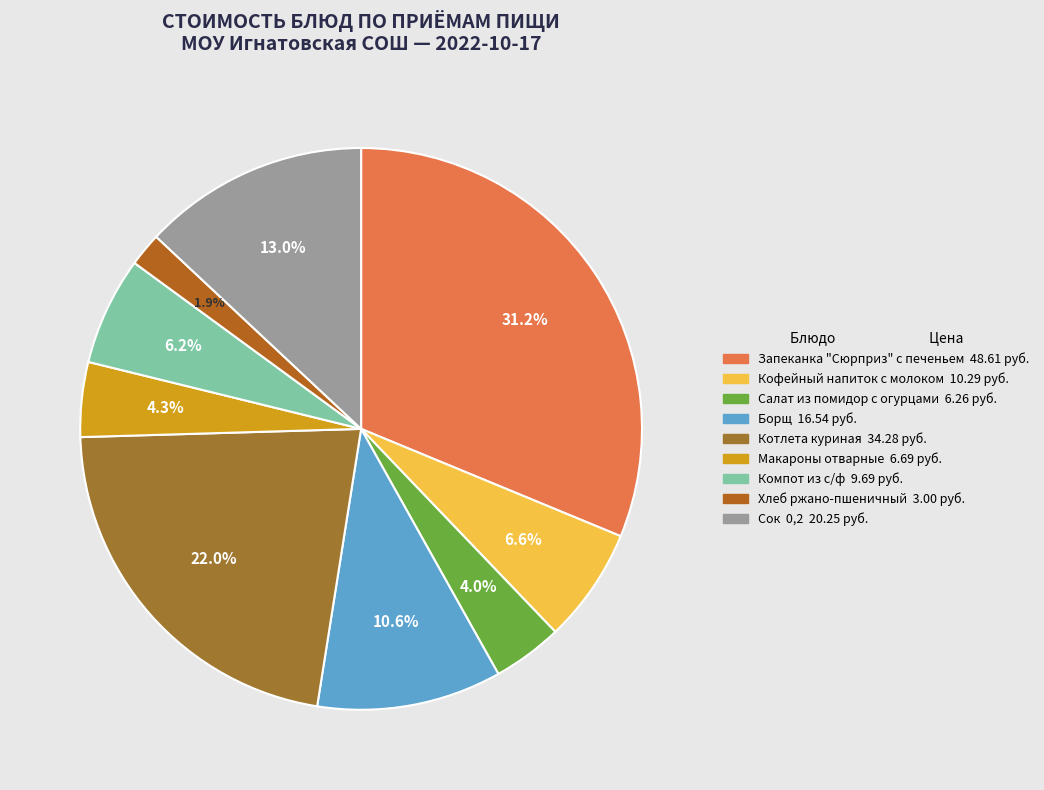

Count the number of slices in the pie.

9